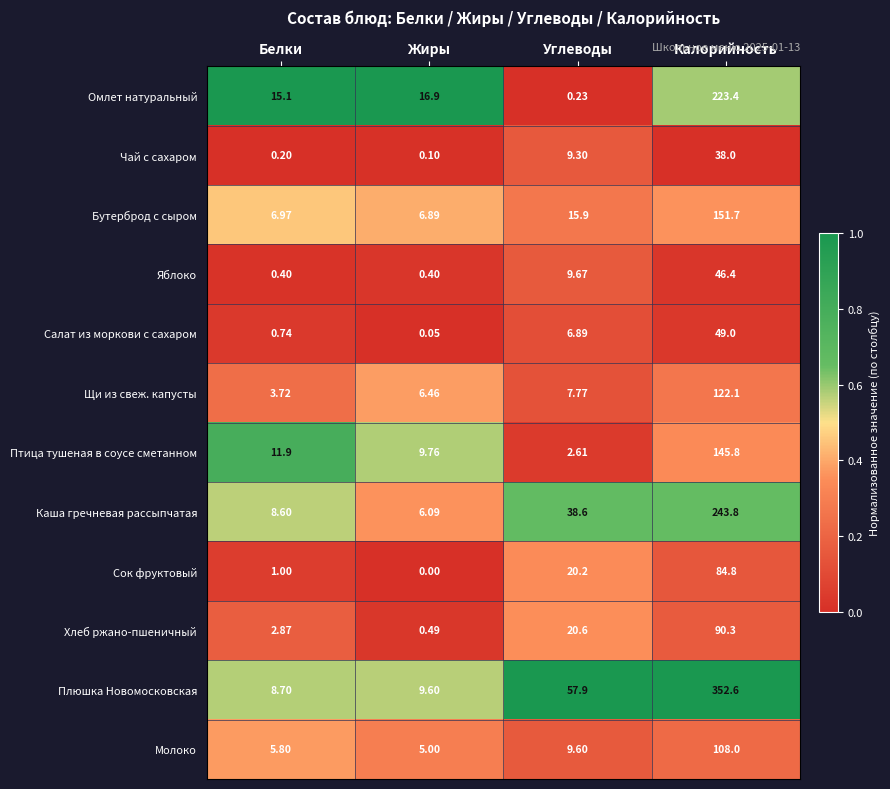

Which category has the lowest value across all series?

Жиры